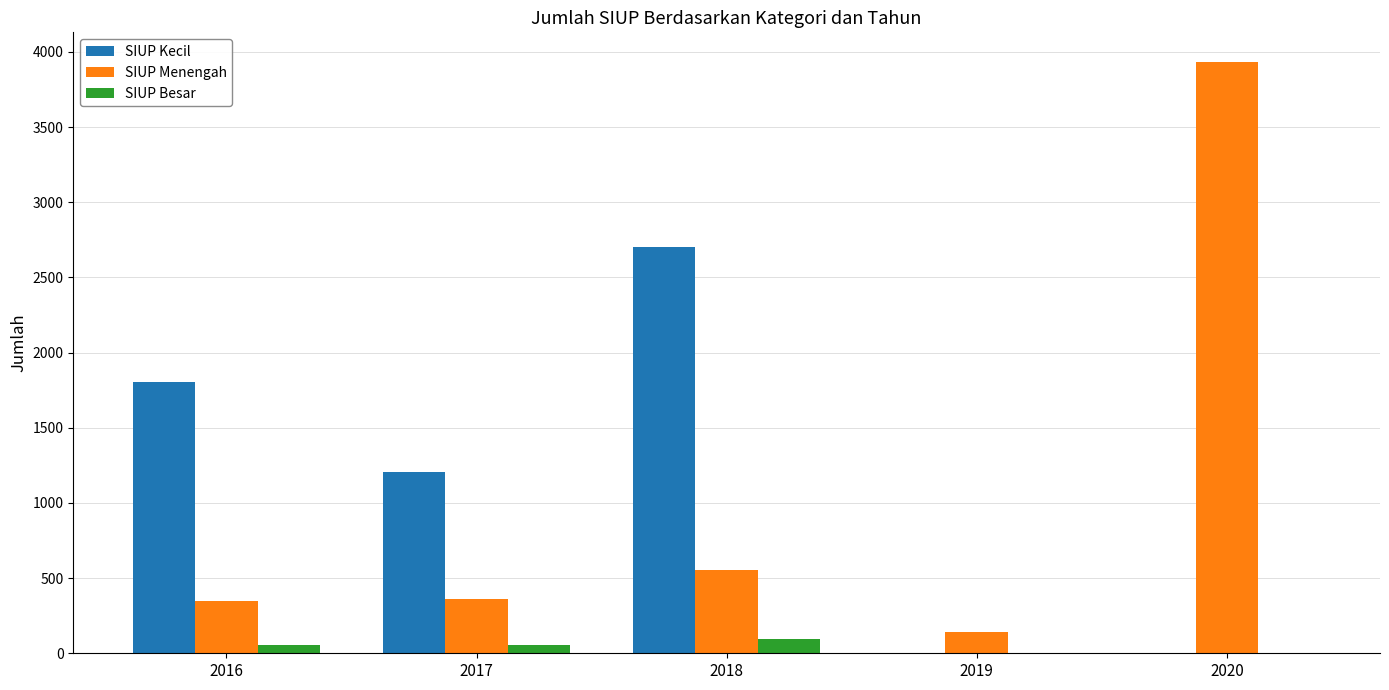

What is the maximum value shown in the chart?

3933